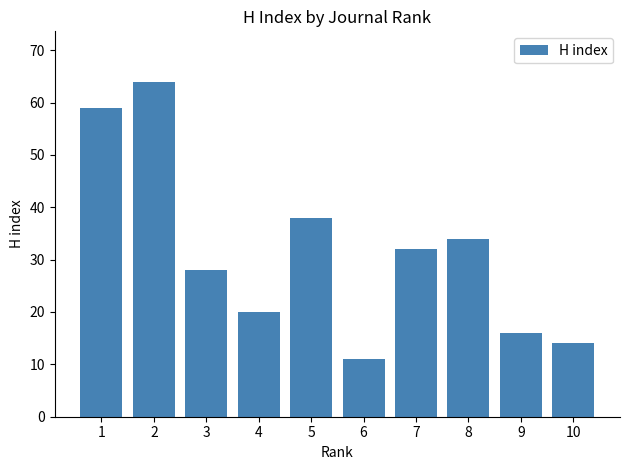

Reading left to right, transcribe all the data shown in this chart.

1=59	2=64	3=28	4=20	5=38	6=11	7=32	8=34	9=16	10=14